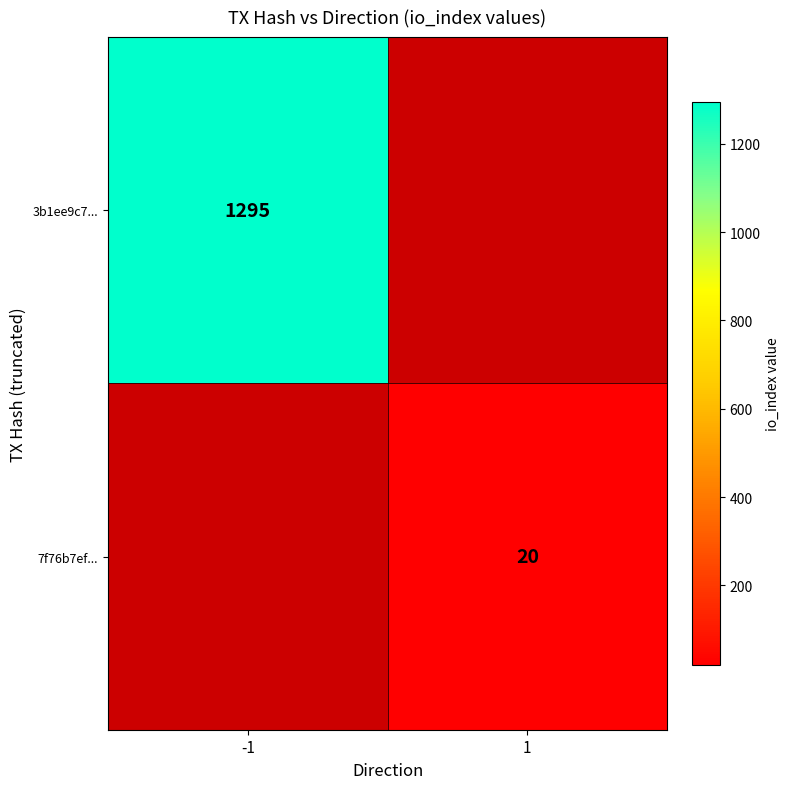

The value of 3b1ee9c7... at -1 is 752.5. True or false?

False